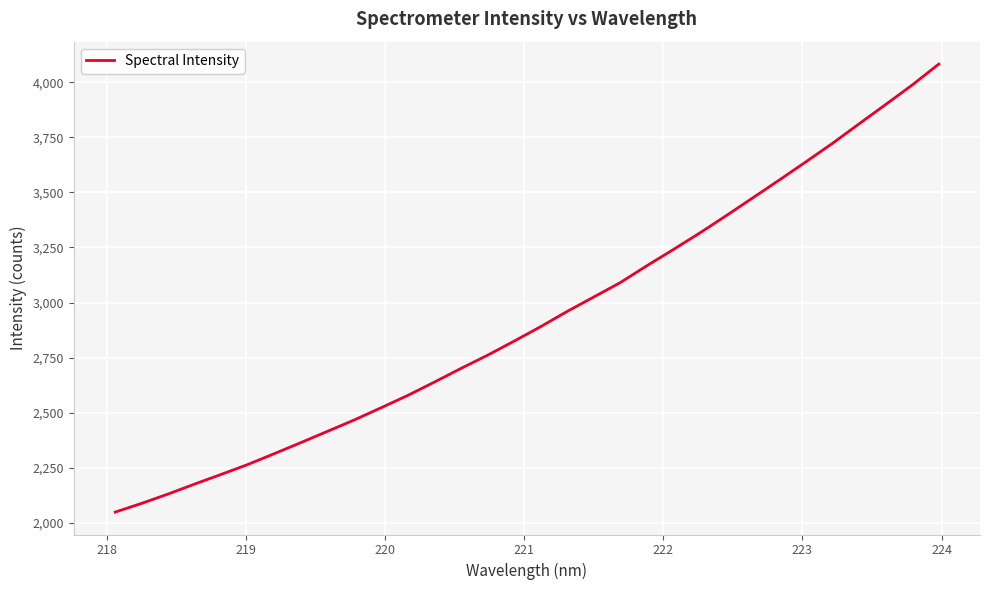

What is the difference between the maximum and minimum values?

2034.3